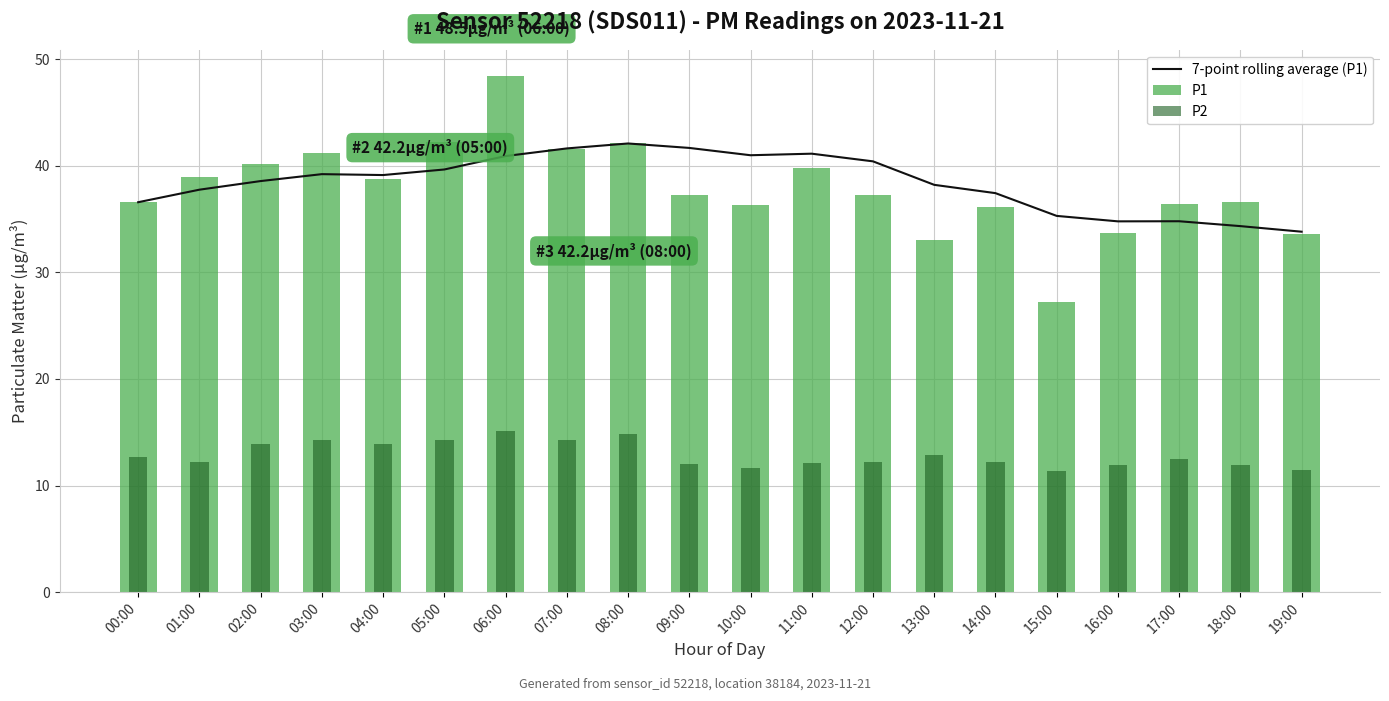

List the series in order of their peak value, lowest first.

P2, 7-point rolling average (P1), P1